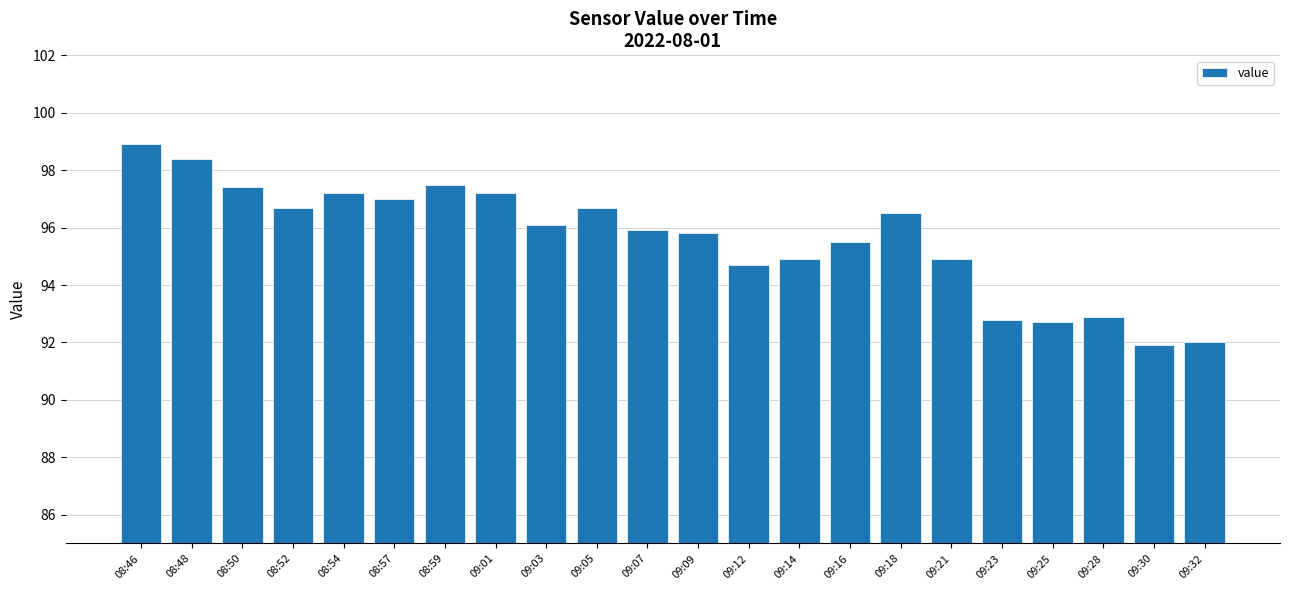

What is the average value?

95.6